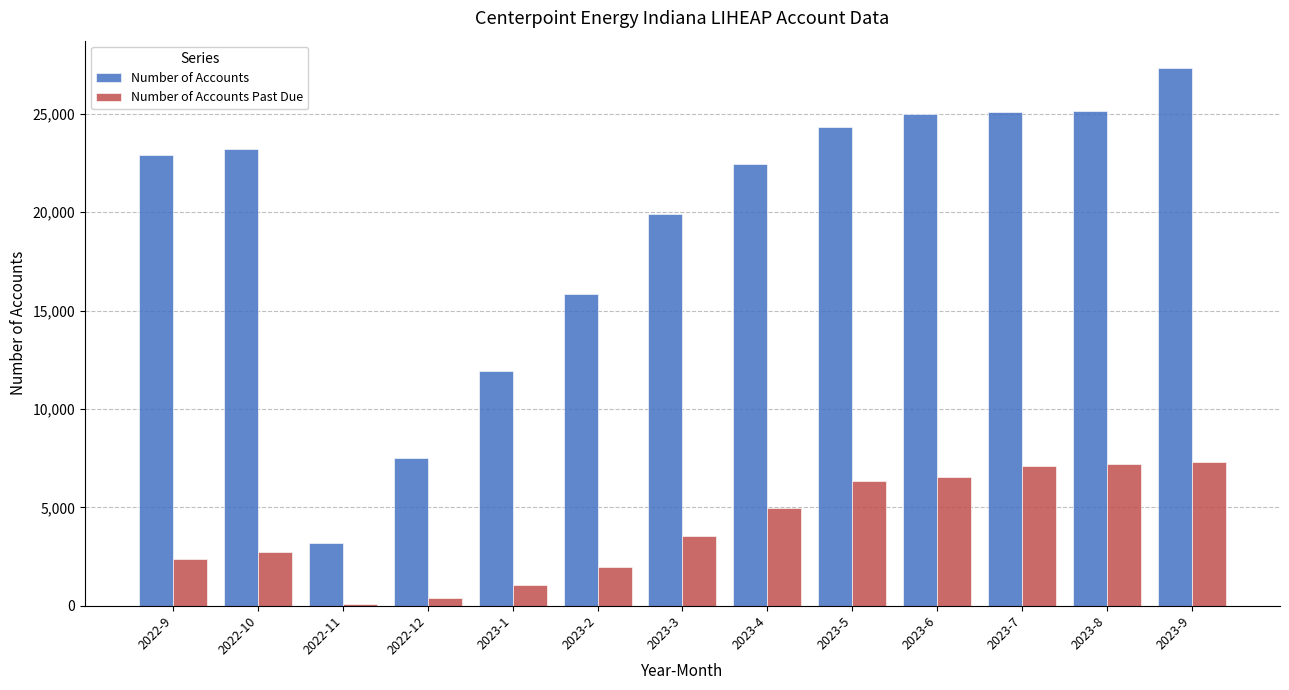

What value does the Number of Accounts Past Due series have at 2023-2?

1992